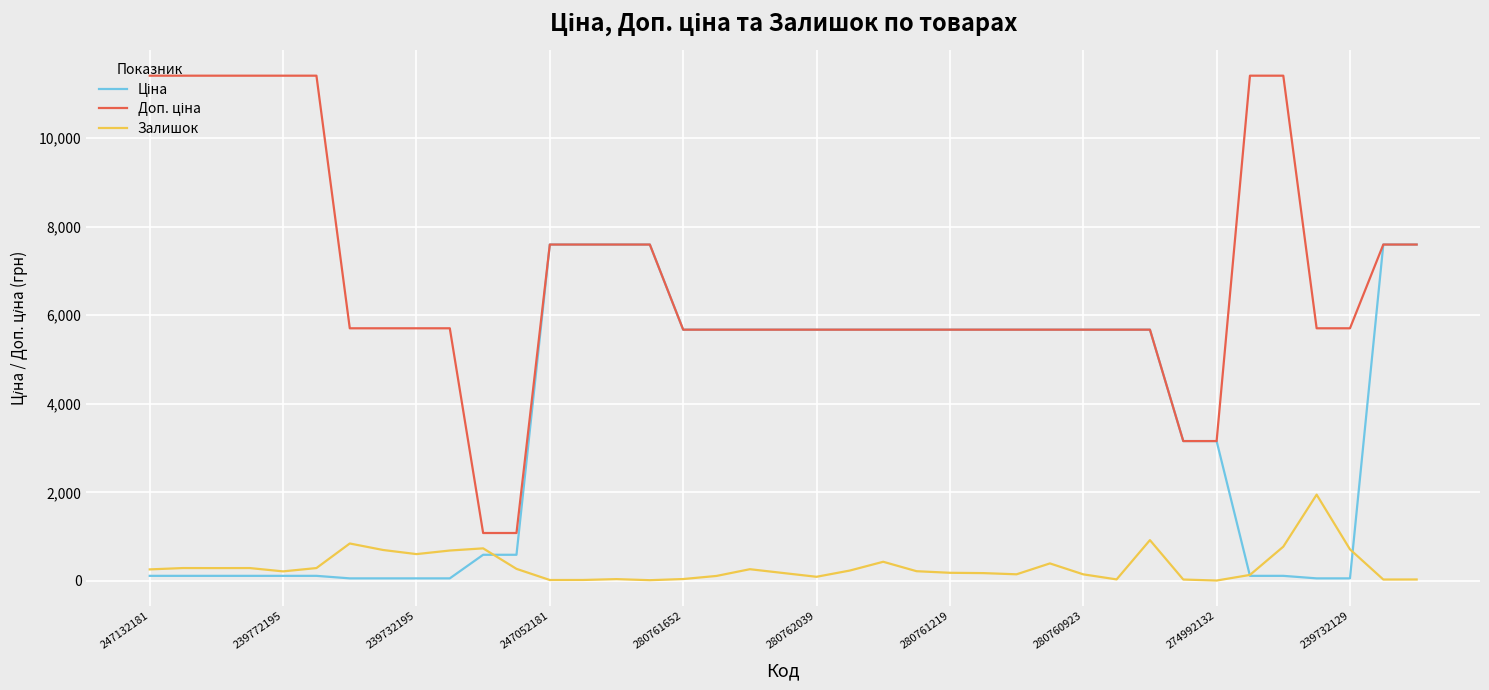

At how many categories does at least one series exceed 8137?

8